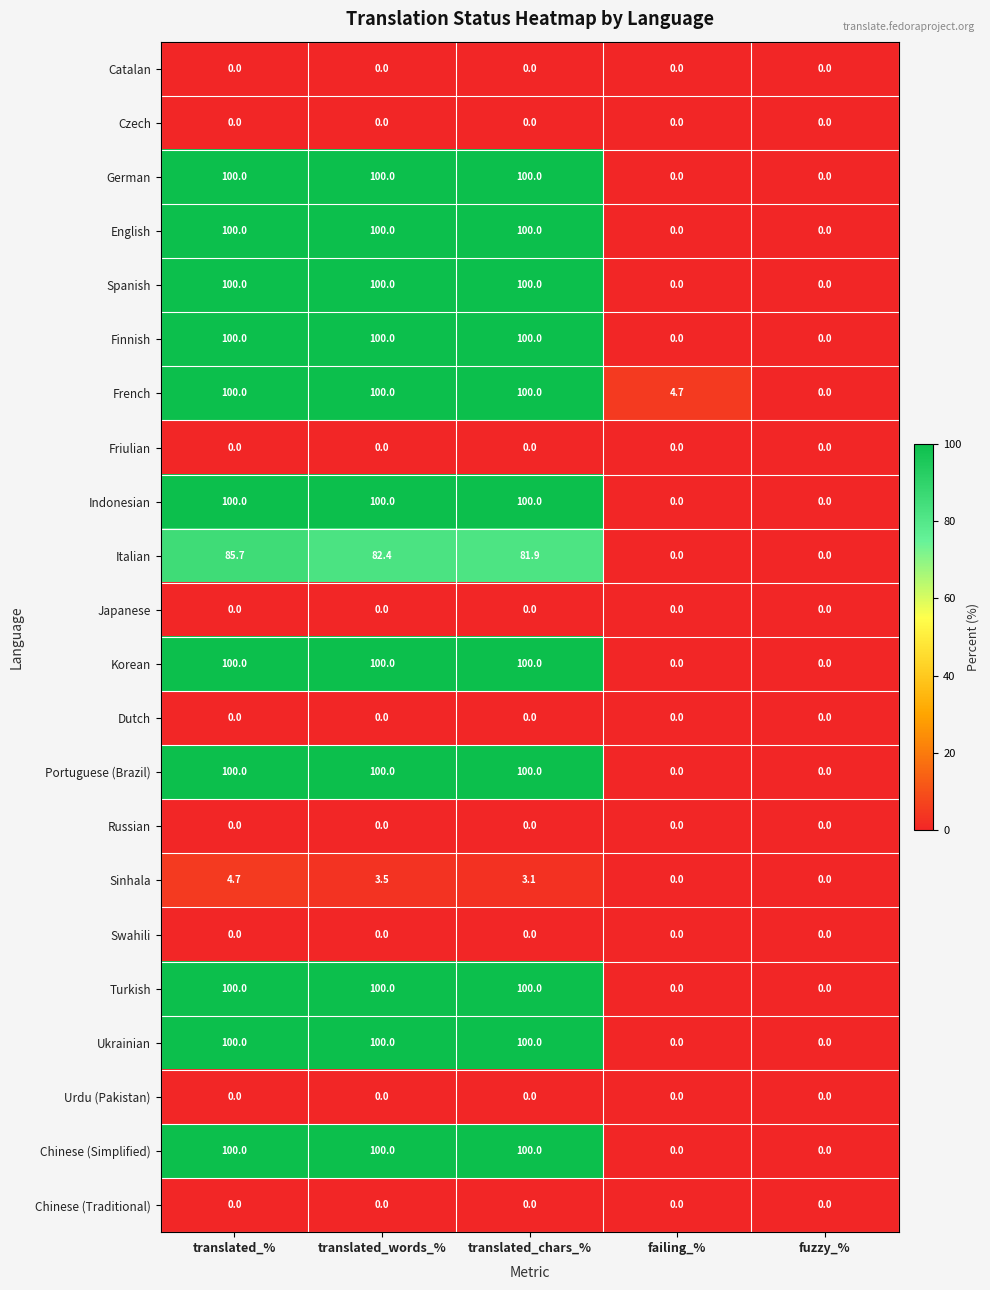

What is the approximate value of German at translated_%?

100.0